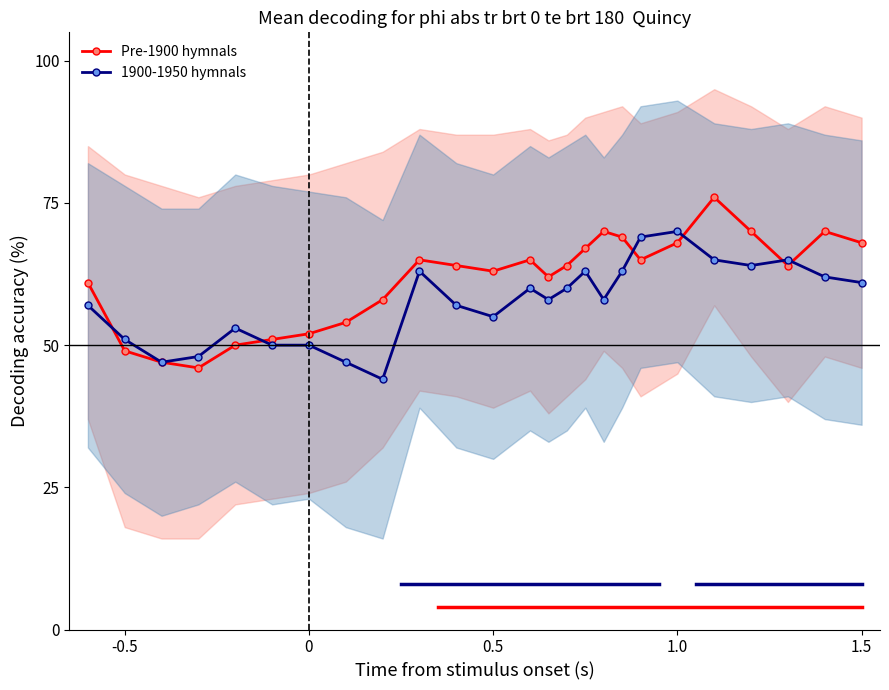

What are all the series names shown in the legend?

Pre-1900 hymnals, 1900-1950 hymnals